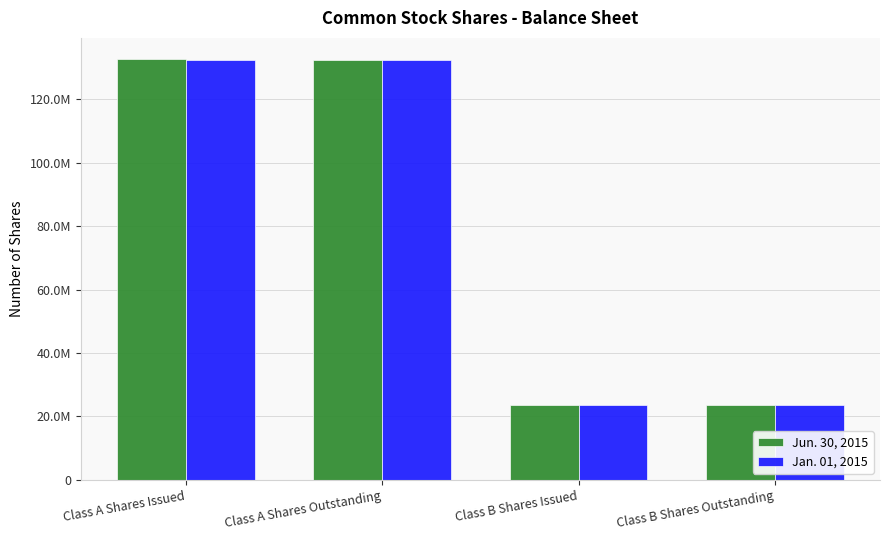

At which category is the sum across all series the highest?

Class A Shares Issued